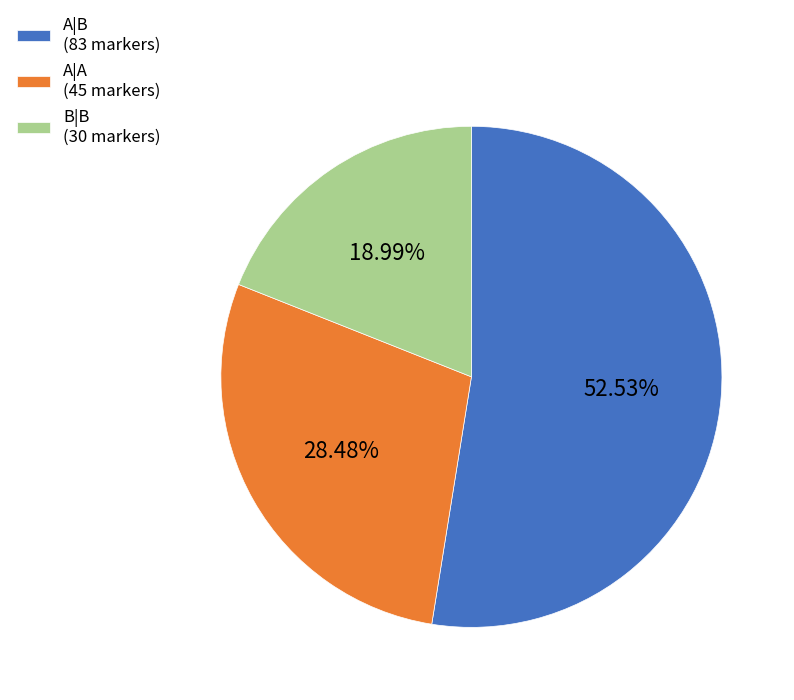

Does any single category account for the majority?

Yes